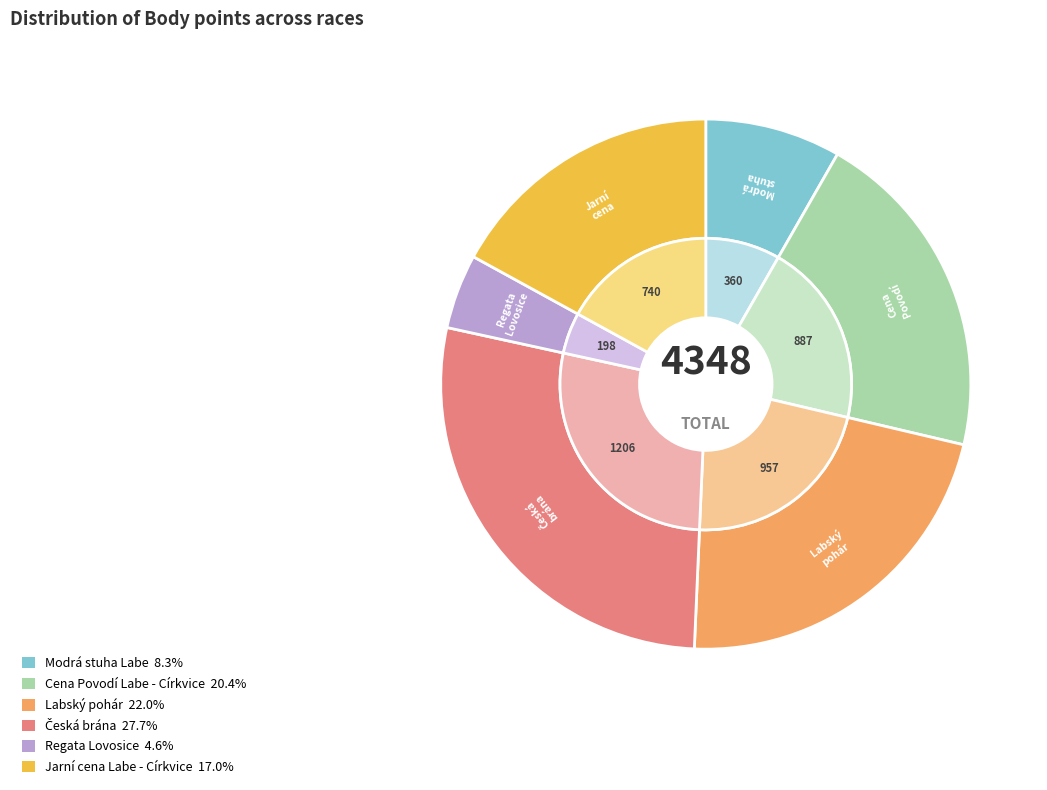

To the nearest percent, what percentage of the pie is Cena Povodí Labe - Církvice?

20%